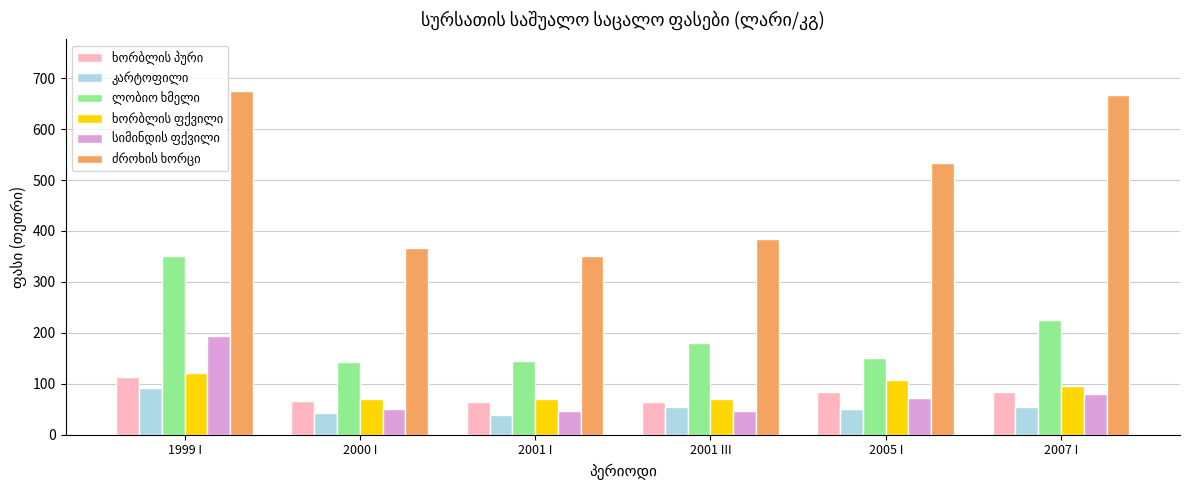

What is the label of the 4th bar from the right?

2001 I